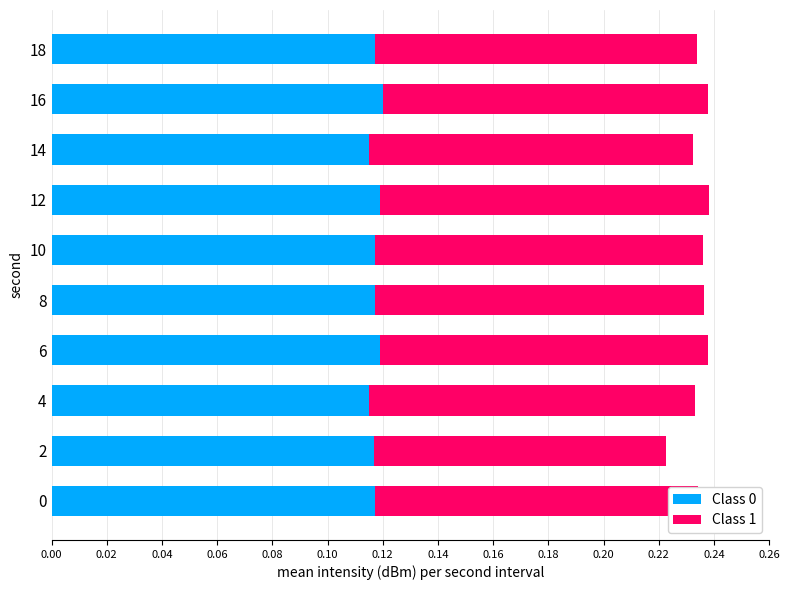

True or false: Class 0 has a value of 0.2 at 16.

False